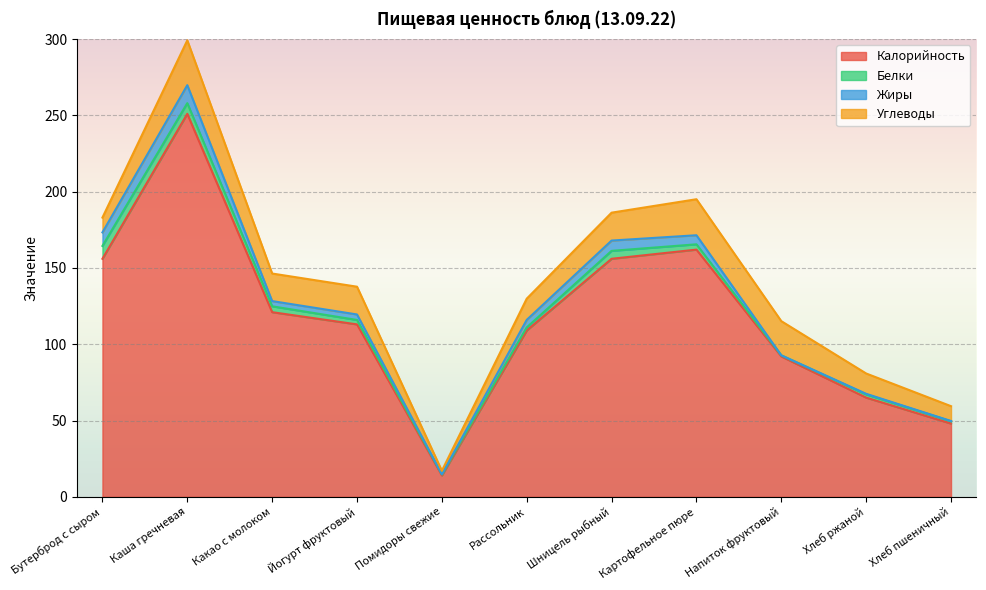

How many data points in Жиры are less than 3?

4